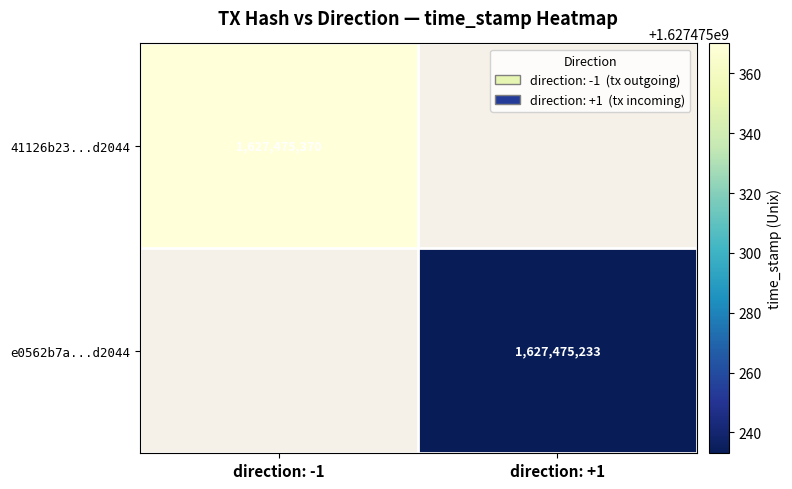

Is it true that 41126b23...d2044 equals 1627475370 at direction: -1?

True